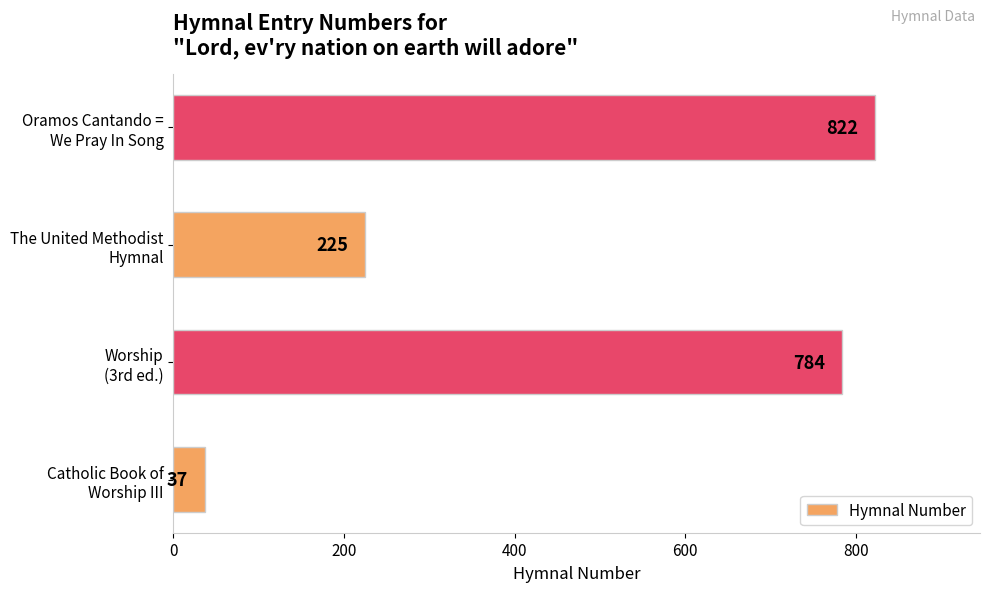

Rank the categories by value from highest to lowest.

Oramos Cantando =
We Pray In Song, Worship
(3rd ed.), The United Methodist
Hymnal, Catholic Book of
Worship III